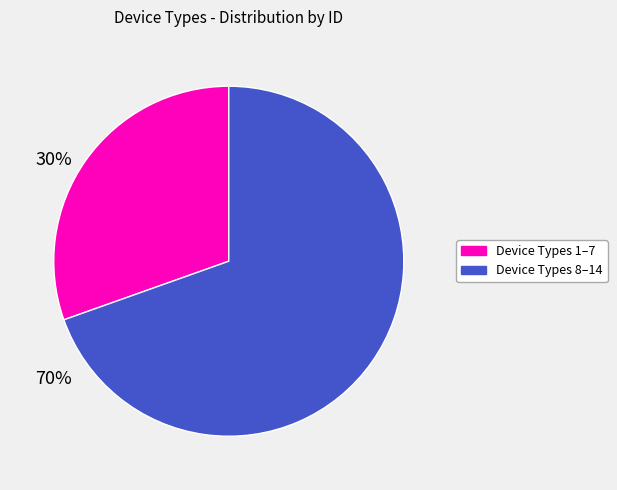

Does any single category account for the majority?

Yes